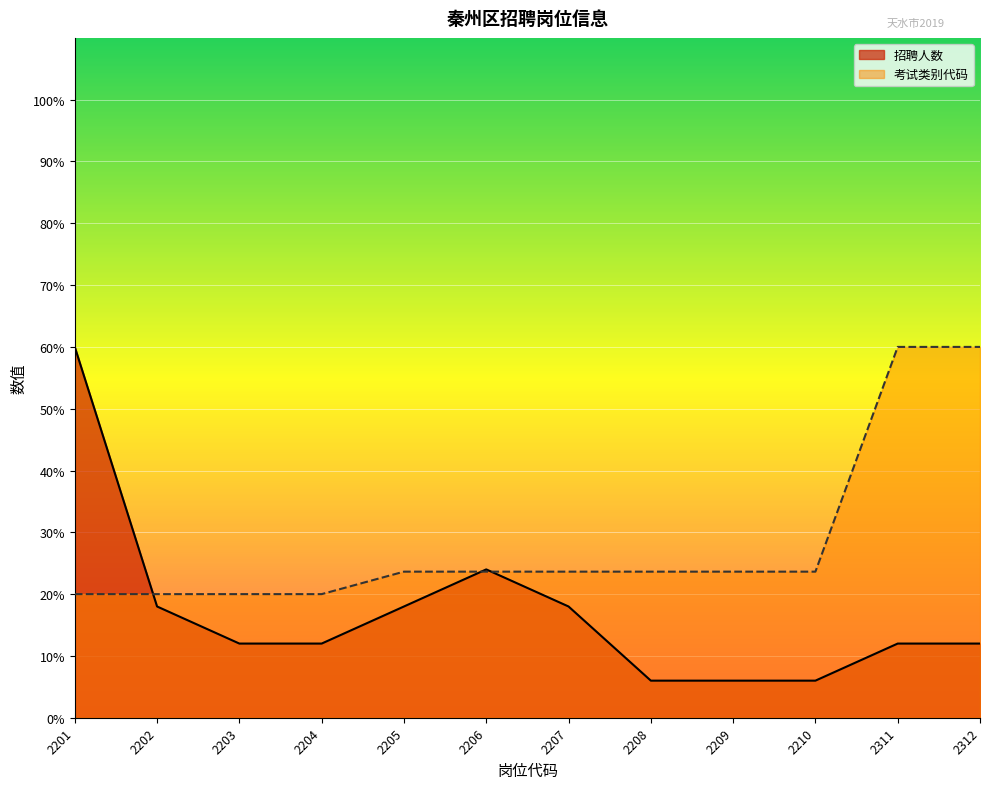

What is the value of the 考试类别代码 point at the 10th from the left?

23.6